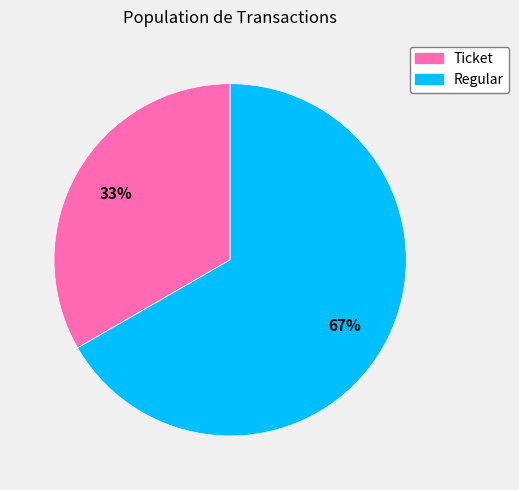

What is the smallest slice in the pie chart?

Ticket